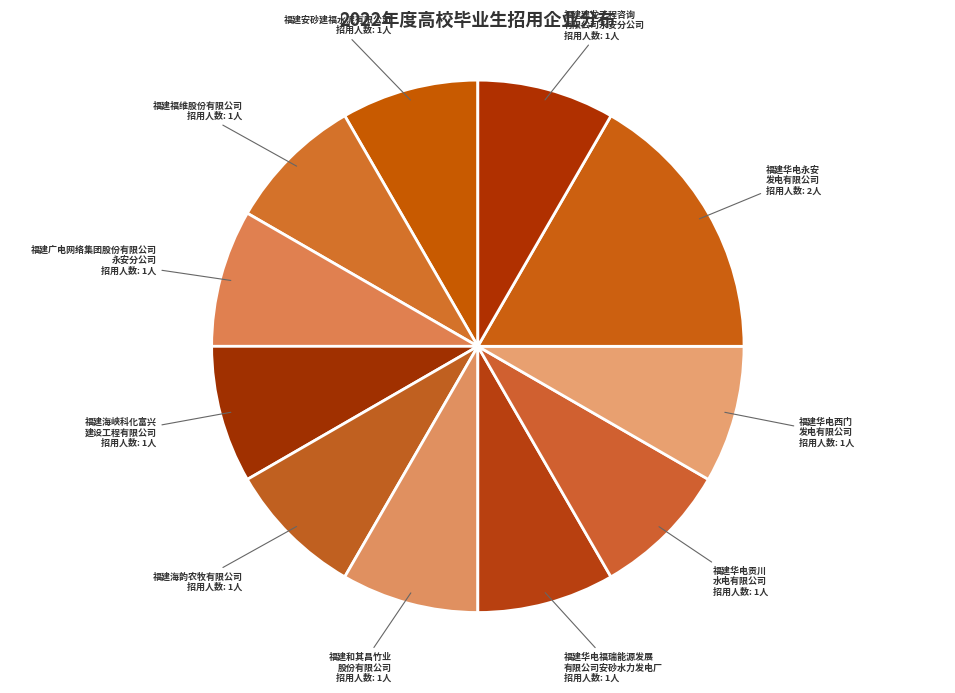

Which category has the biggest portion of the pie?

福建华电永安 发电有限公司